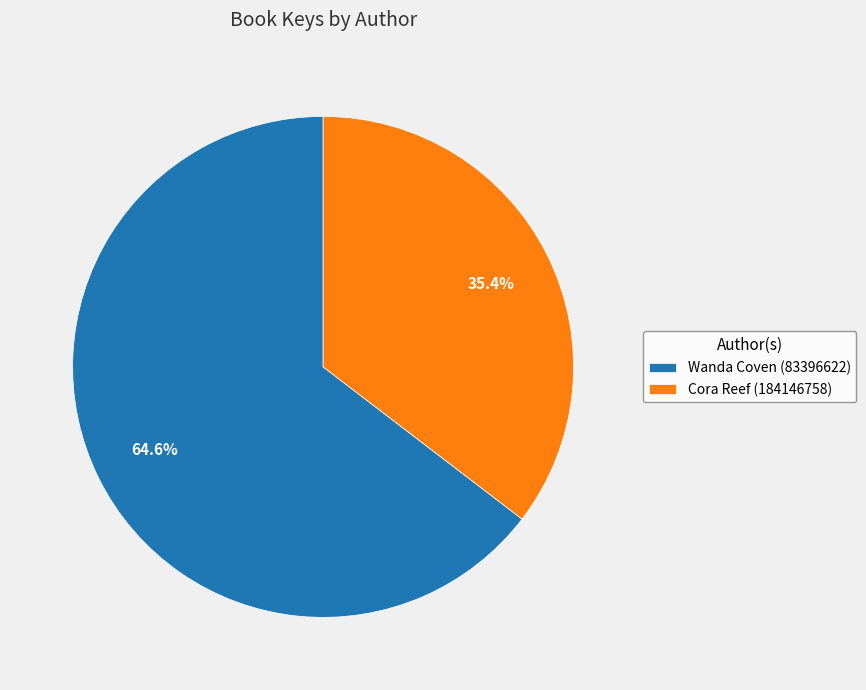

Combined, what portion of the pie is Wanda Coven (83396622) and Cora Reef (184146758)?

100.0%